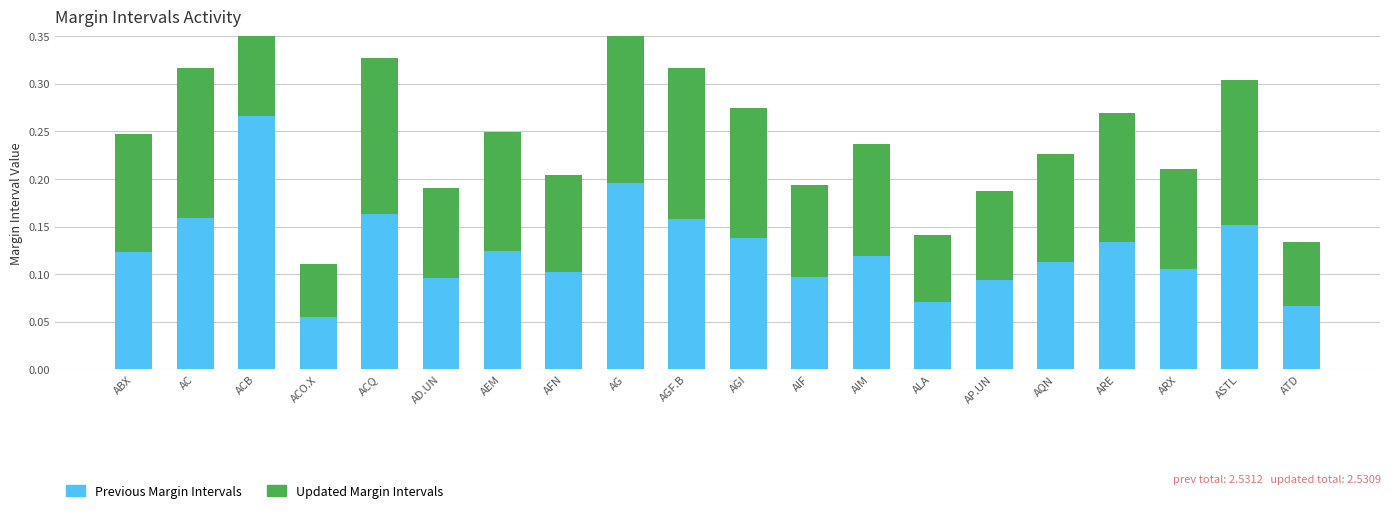

What is the sum of all Previous Margin Intervals values?

2.5